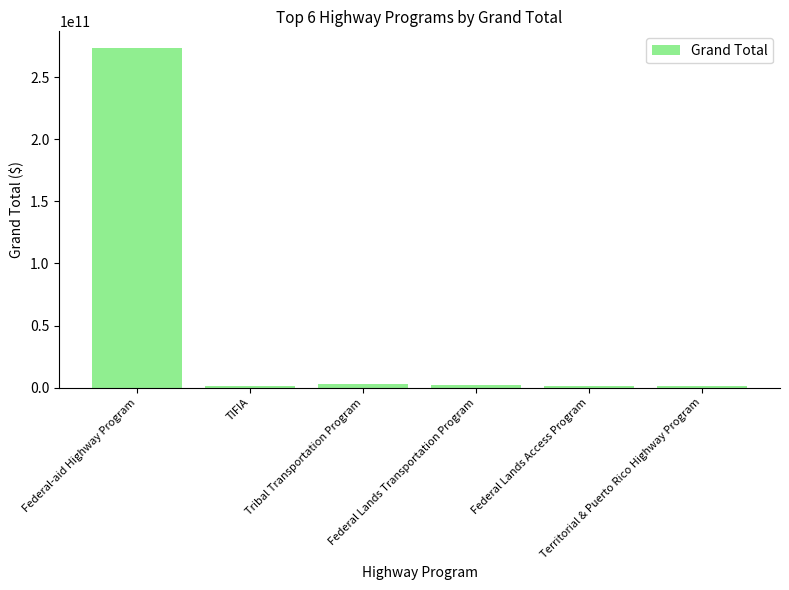

At which label does the data first exceed 2194825000?

Federal-aid Highway Program